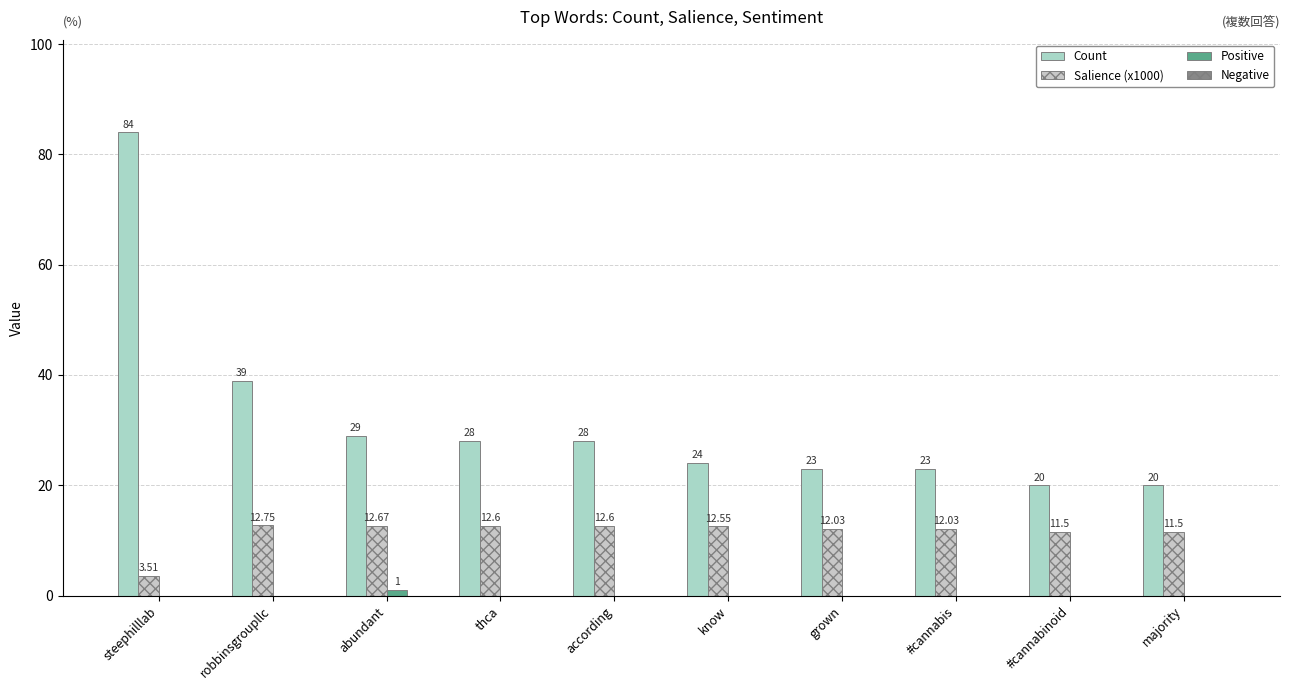

Reading left to right, list all the values displayed in this chart.

Count: 84.0	39.0	29.0	28.0	28.0	24.0	23.0	23.0	20.0	20.0
Salience (x1000): 3.5	12.8	12.7	12.6	12.6	12.6	12.0	12.0	11.5	11.5
Positive: 0.0	0.0	1.0	0.0	0.0	0.0	0.0	0.0	0.0	0.0
Negative: 0.0	0.0	0.0	0.0	0.0	0.0	0.0	0.0	0.0	0.0